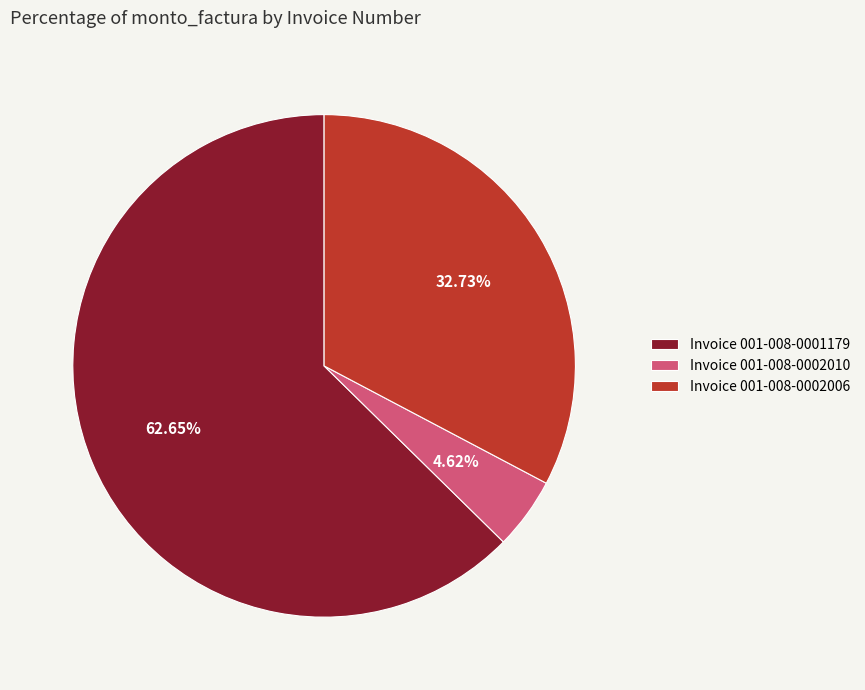

Approximately how many times larger is the value at Invoice 001-008-0001179 compared to Invoice 001-008-0002006?

1.9